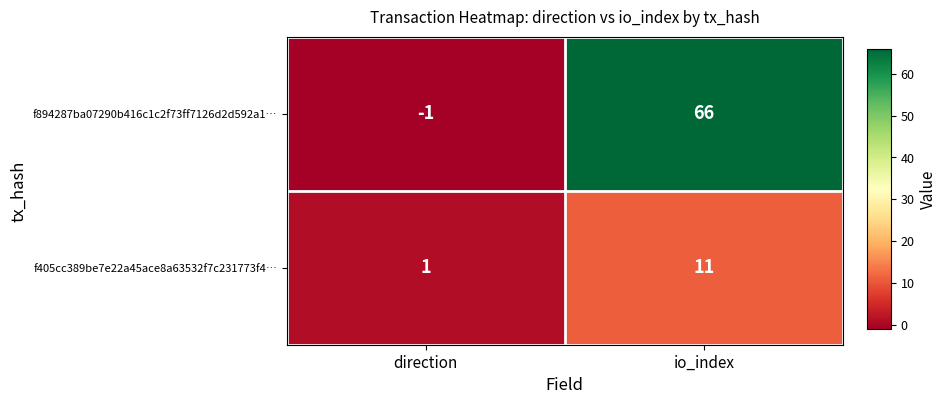

How many data points in f894287ba07290b416c1c2f73ff7126d2d592a1… are less than 66?

1